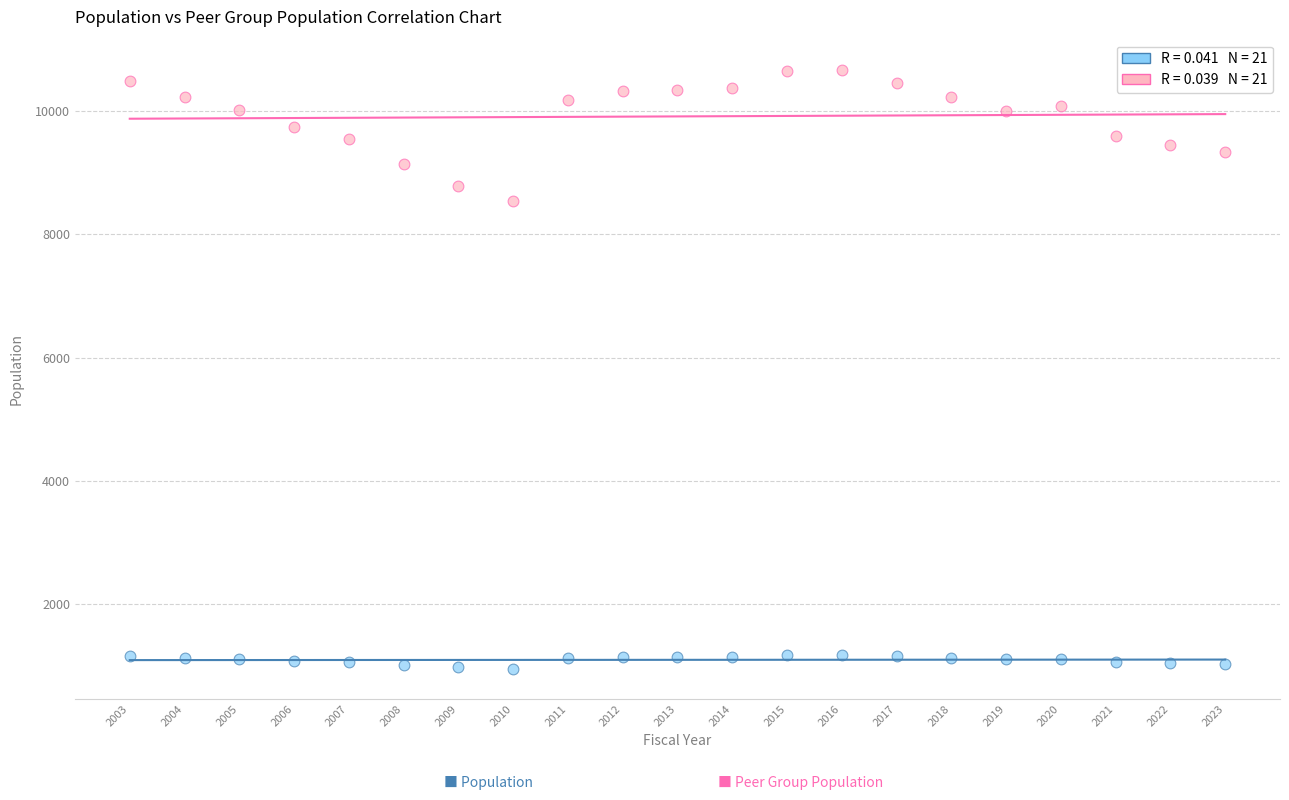

Across all series, what Y value is closest to 5809?

8539